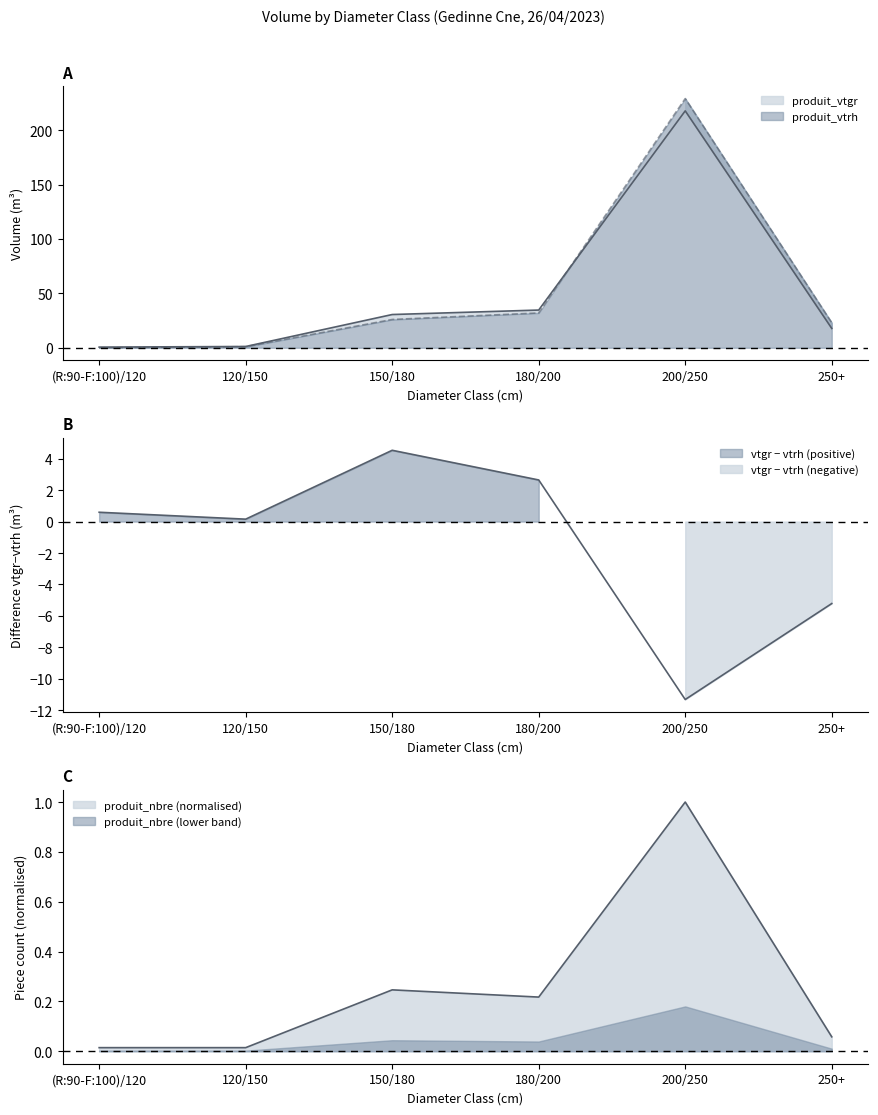

Does the chart display data point markers on the line(s)?

No